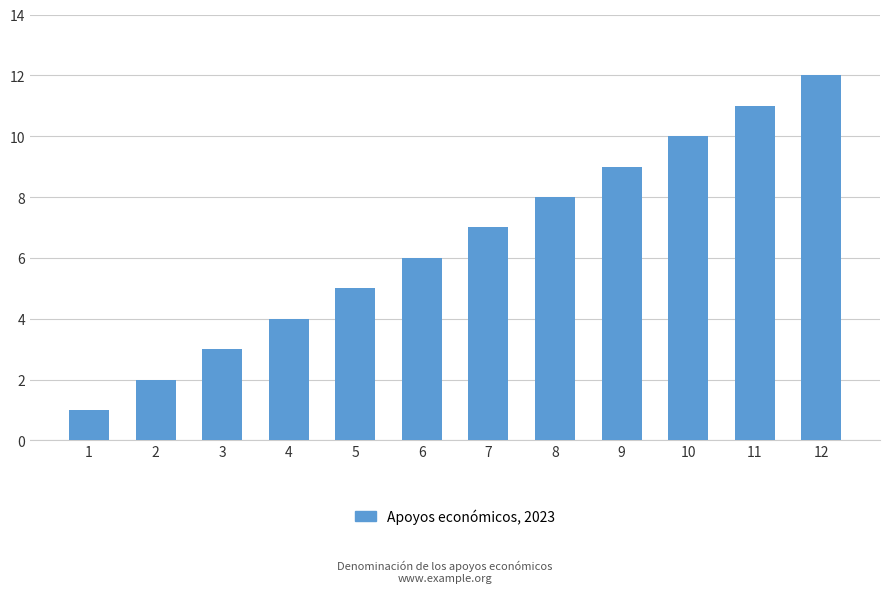

Are the bars horizontal?

No